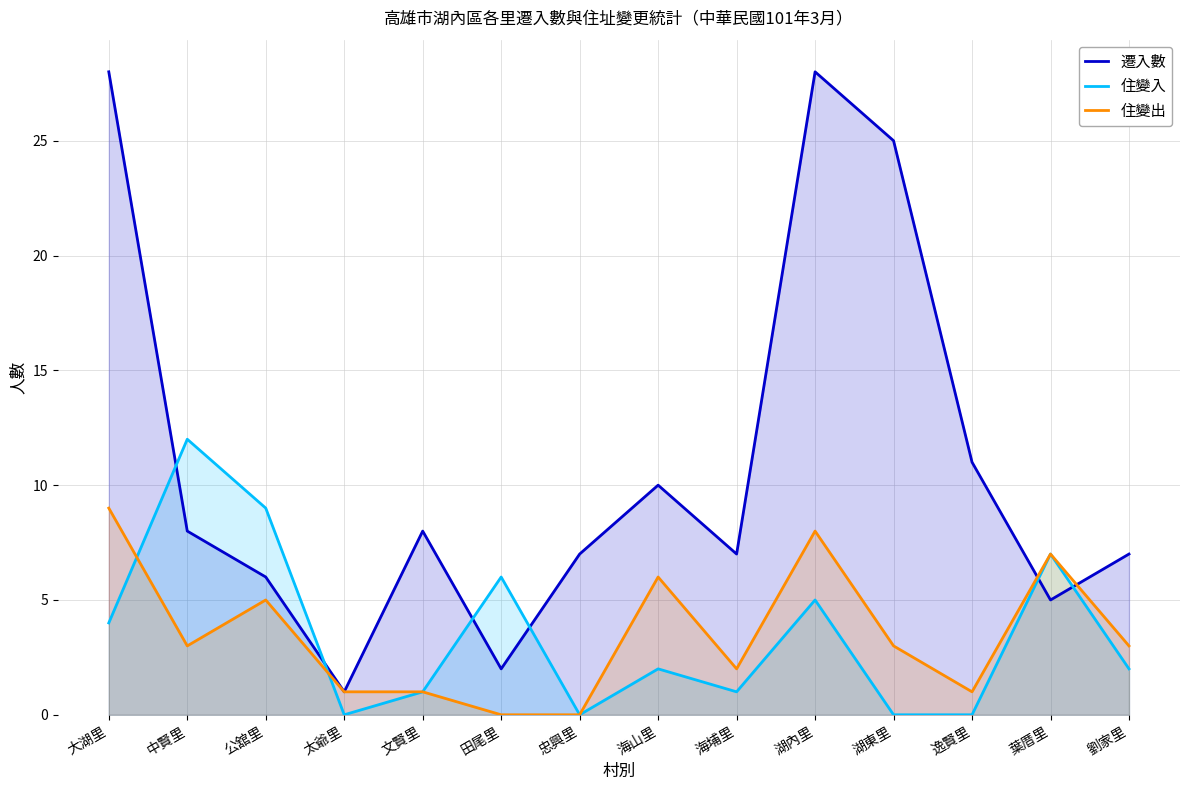

What are all the series names shown in the legend?

遷入數, 住變入, 住變出